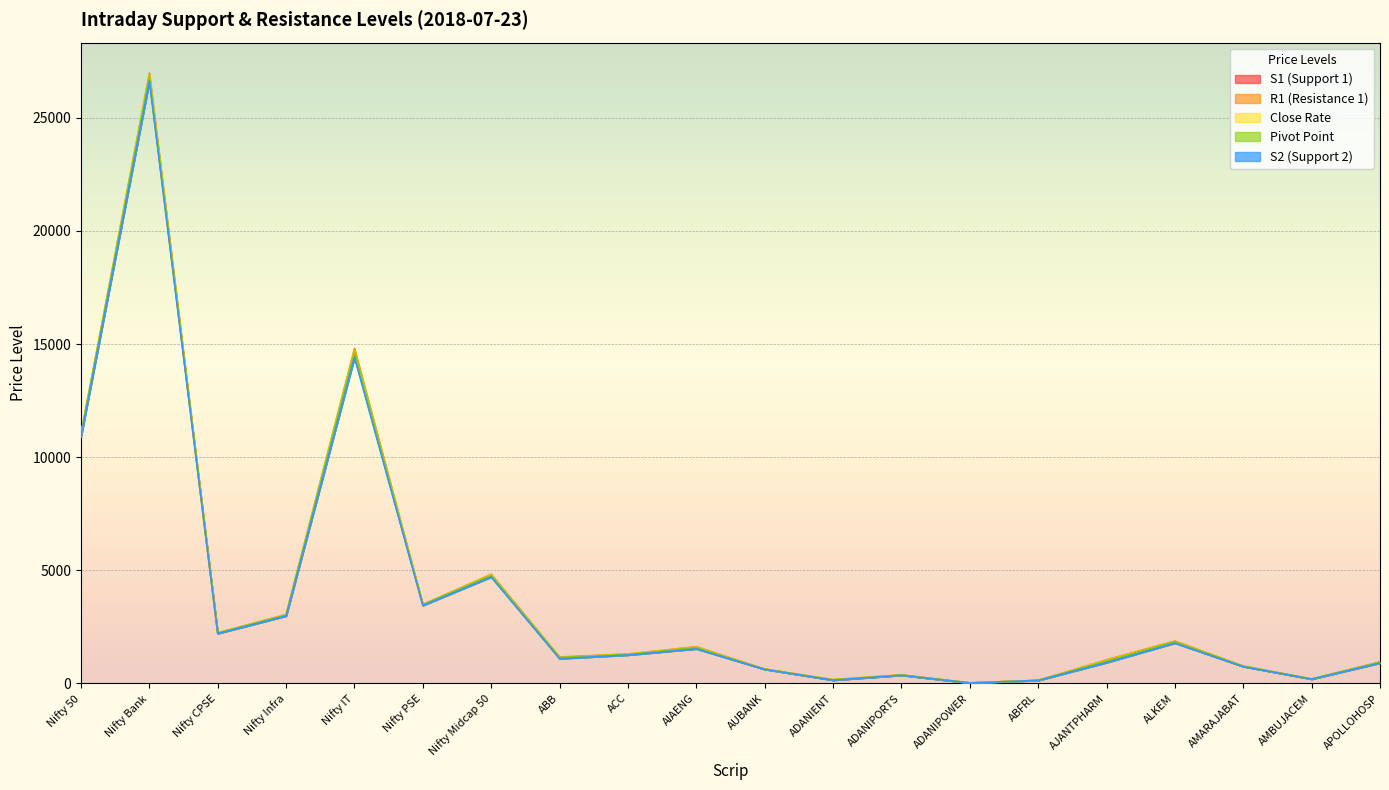

True or false: Close Rate and Pivot Point cross at least once.

True